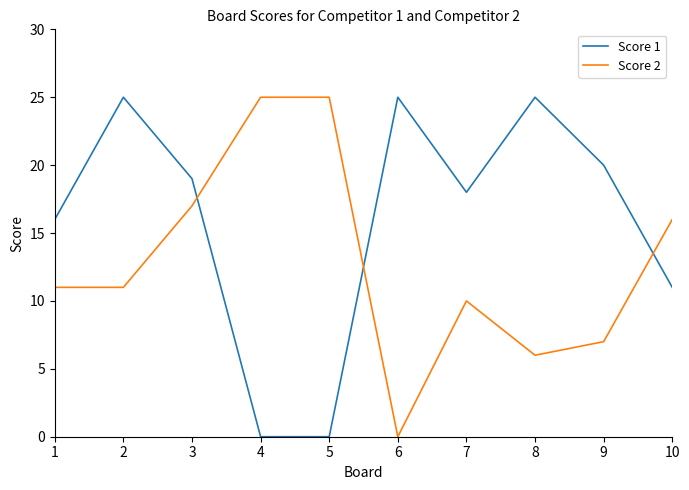

What is the sum of all Score 2 values?

128